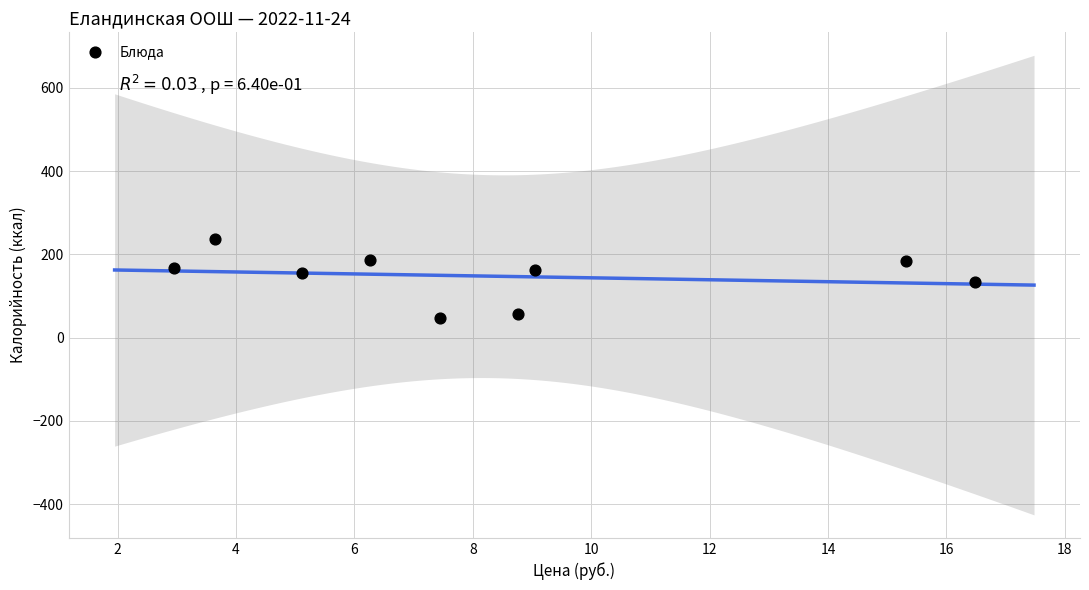

What is the average Y value?

147.4